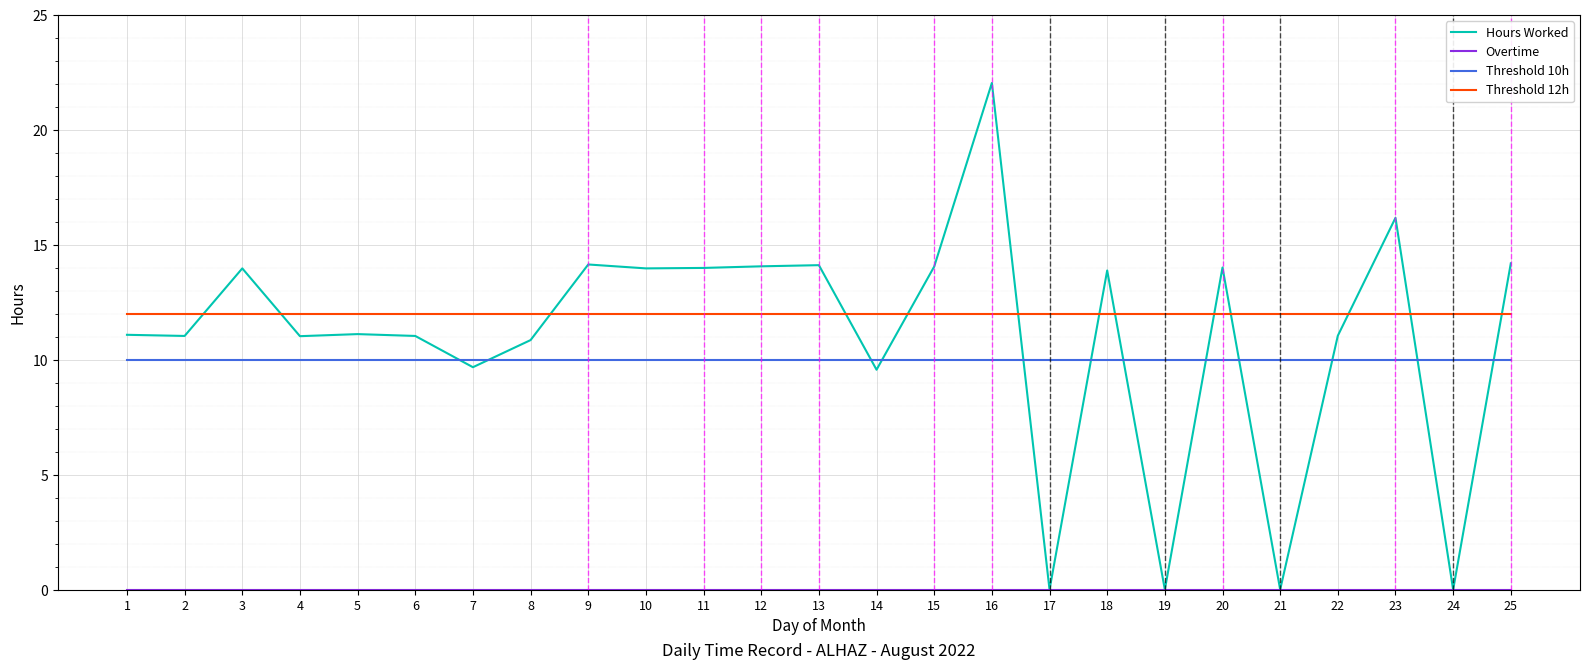

Is this an area chart (filled region under the line)?

No